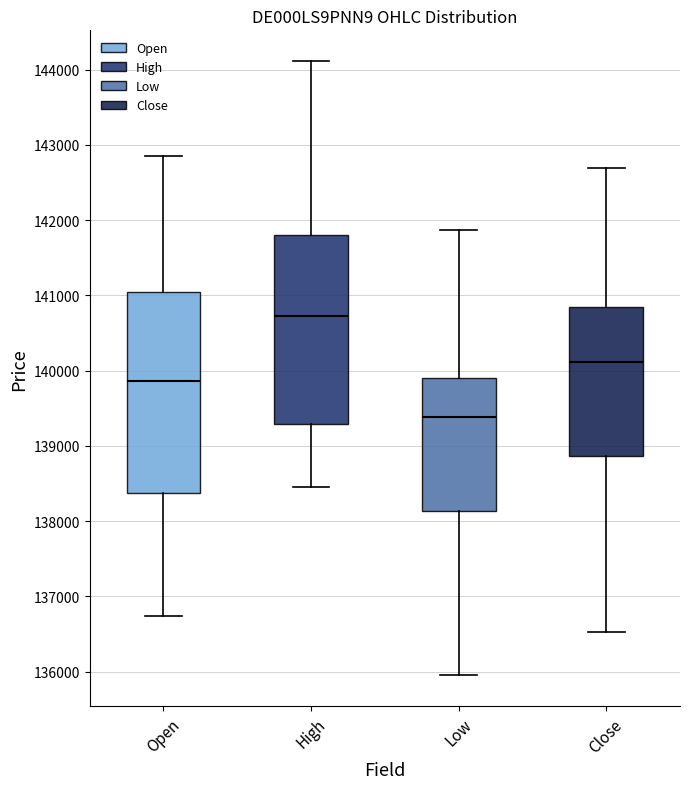

Which box is the tallest, from its lower edge to its upper edge?

Open